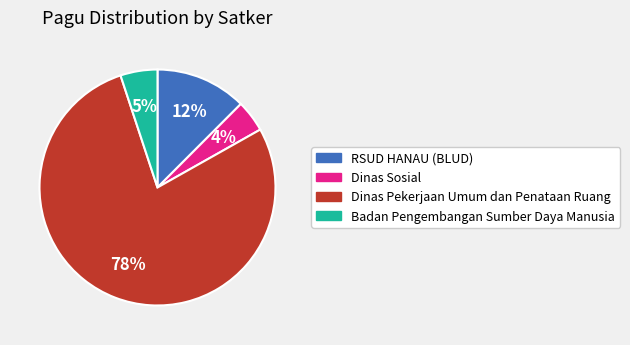

True or false: Badan Pengembangan Sumber Daya Manusia accounts for 13% of the total.

False